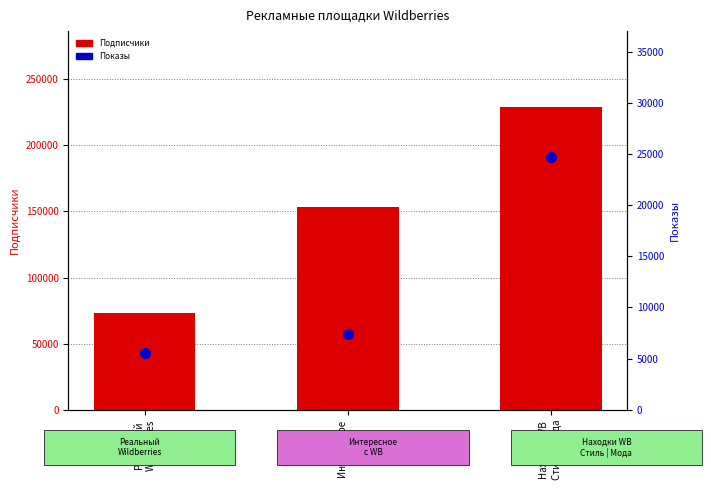

List the series in order of their peak value, highest first.

Подписчики, Показы